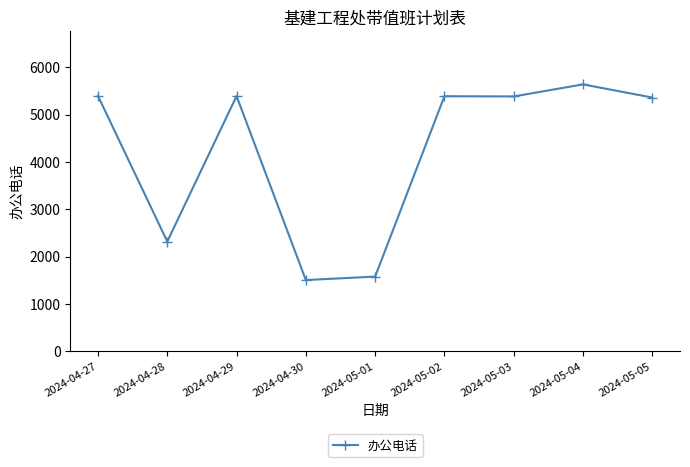

What is the ratio of the value at 2024-04-30 to the value at 2024-05-04?

0.3